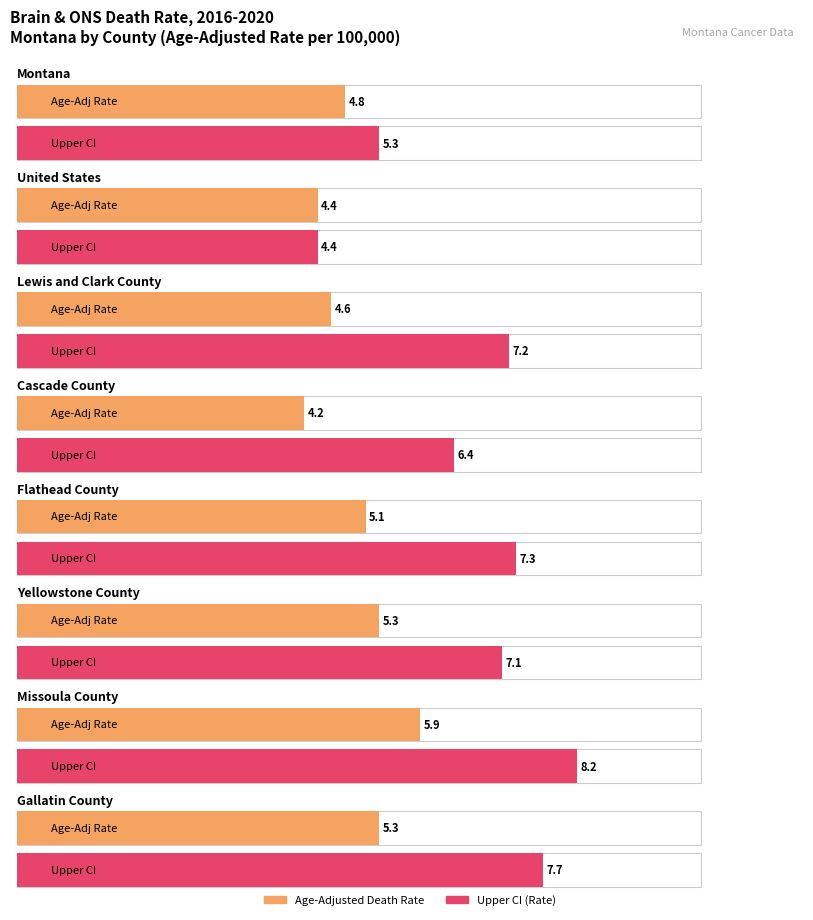

Which series changed the most between Montana and Missoula County?

Upper CI (Rate)